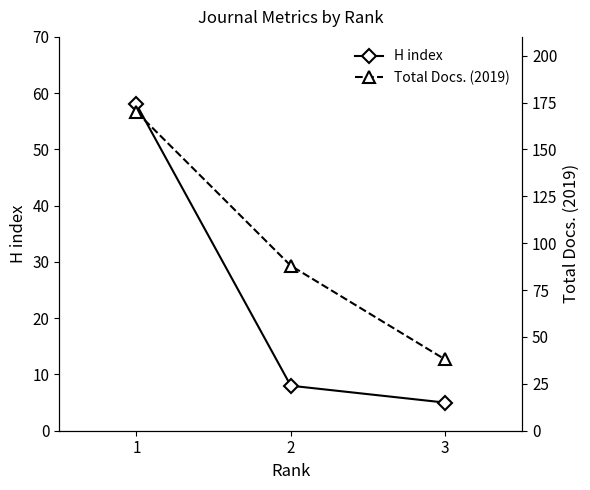

What is the difference between the maximum and minimum values in the H index series?

53